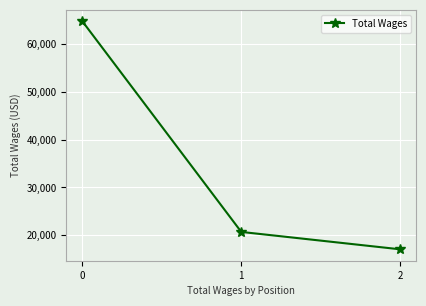

What is the average value?

34168